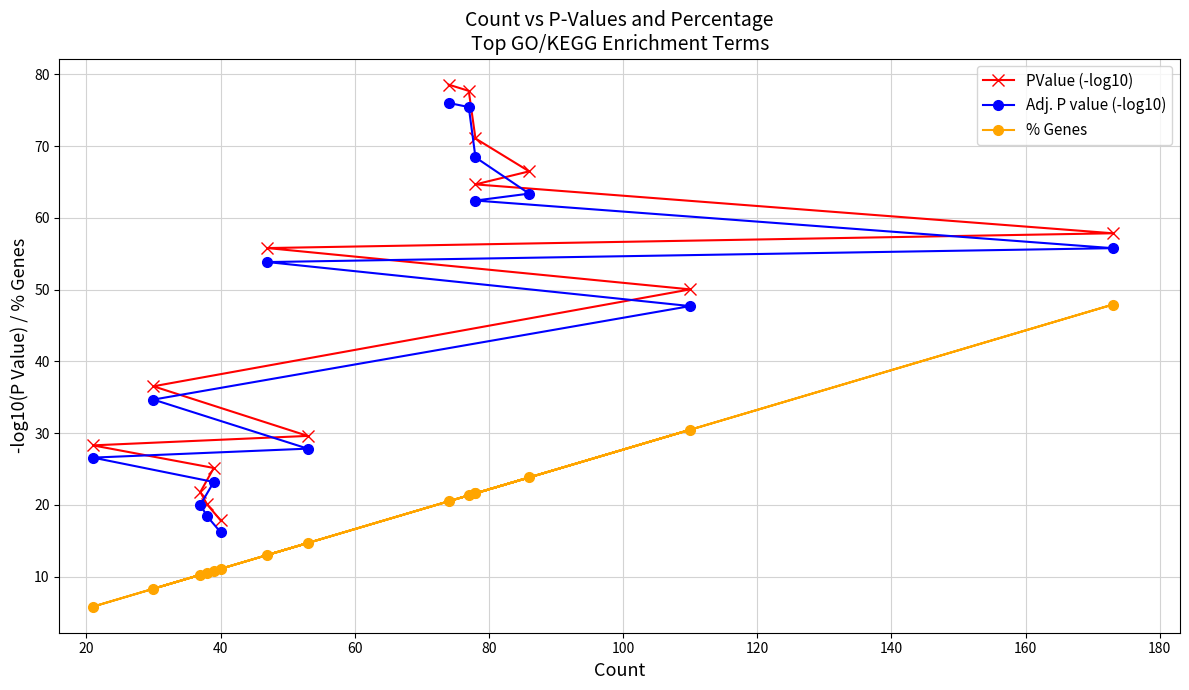

What is the approximate value of % Genes at 20?

21.3